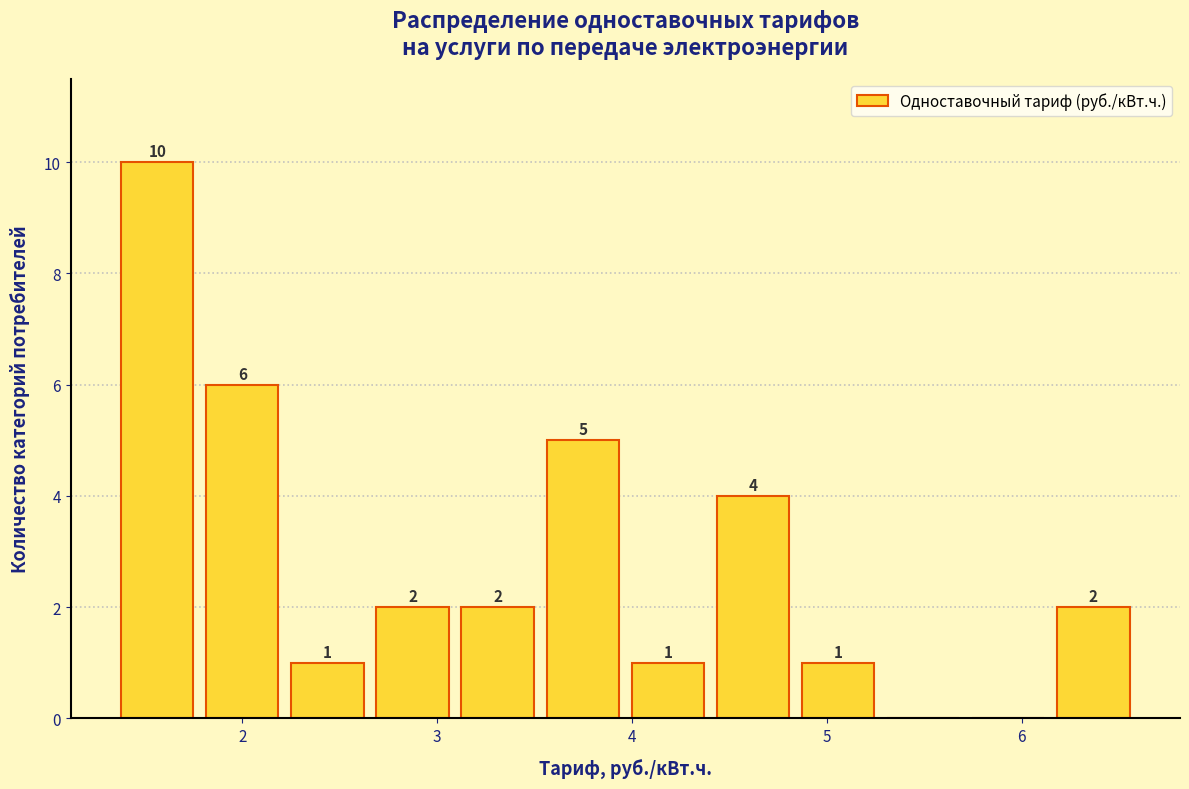

Over which range of the x-axis is the bar tallest?

1.3 to 1.8